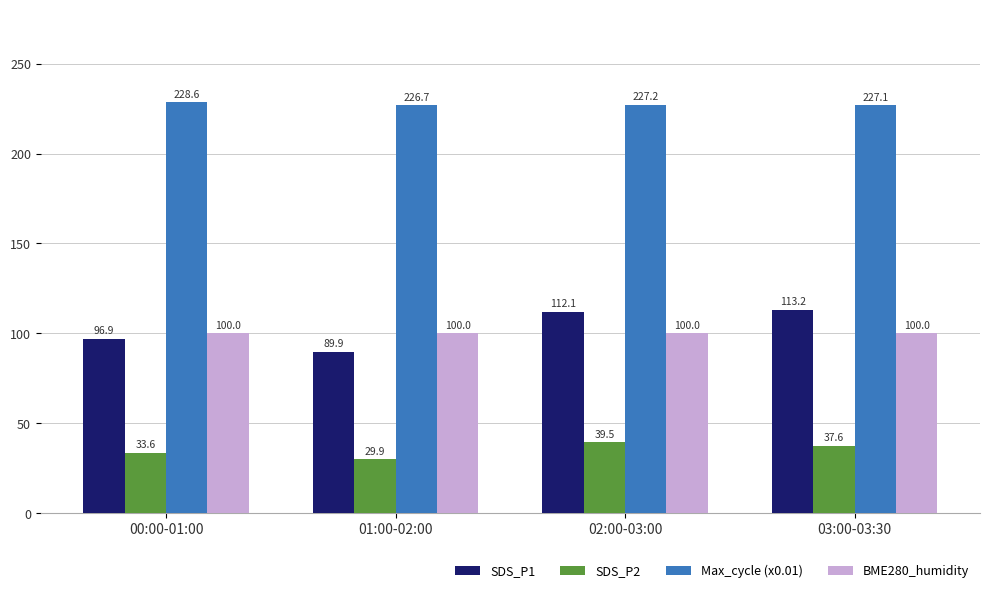

What value does the BME280_humidity series have at 00:00-01:00?

100.0